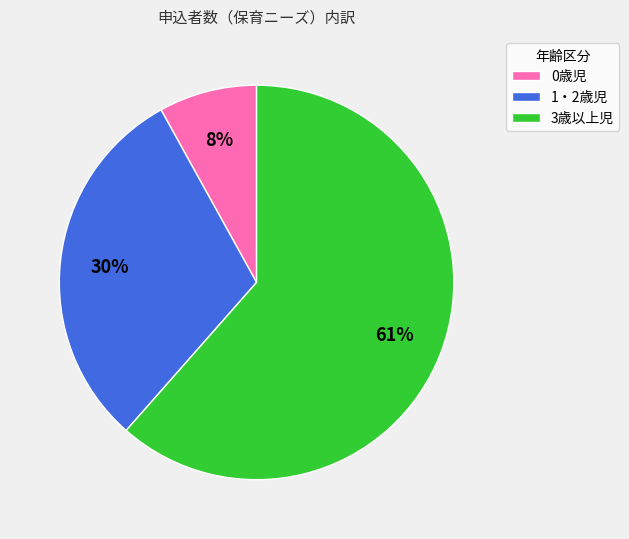

Which slice is the smallest?

0歳児